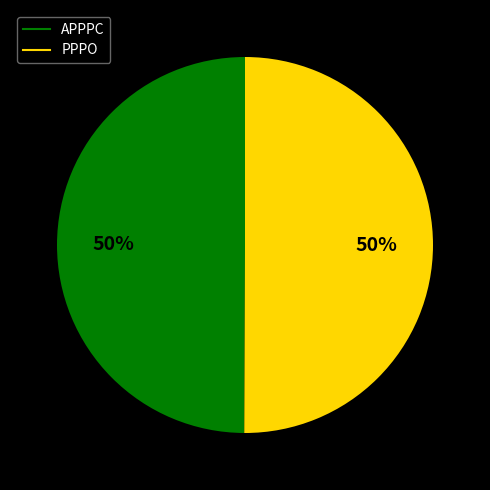

To the nearest percent, what percentage of the pie is PPPO?

50%